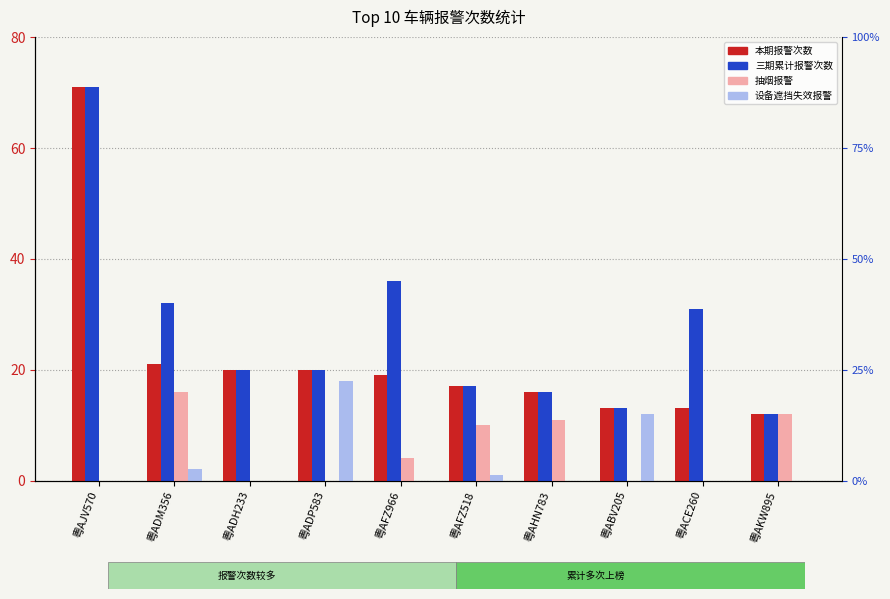

Rank the categories by 抽烟报警 value from highest to lowest.

粤ADM356, 粤AKW895, 粤AHN783, 粤AFZ518, 粤AFZ966, 粤AJV570, 粤ADH233, 粤ADP583, 粤ABV205, 粤ACE260